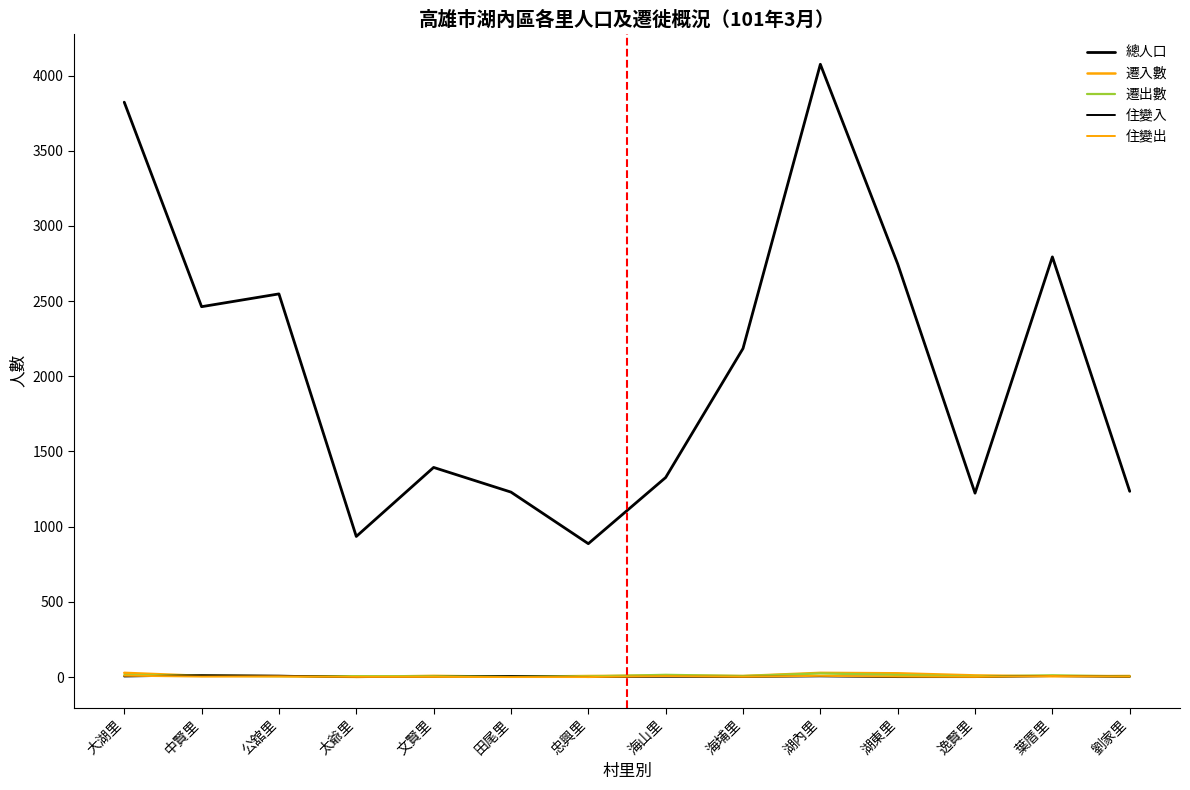

How many lines are shown in the chart?

5